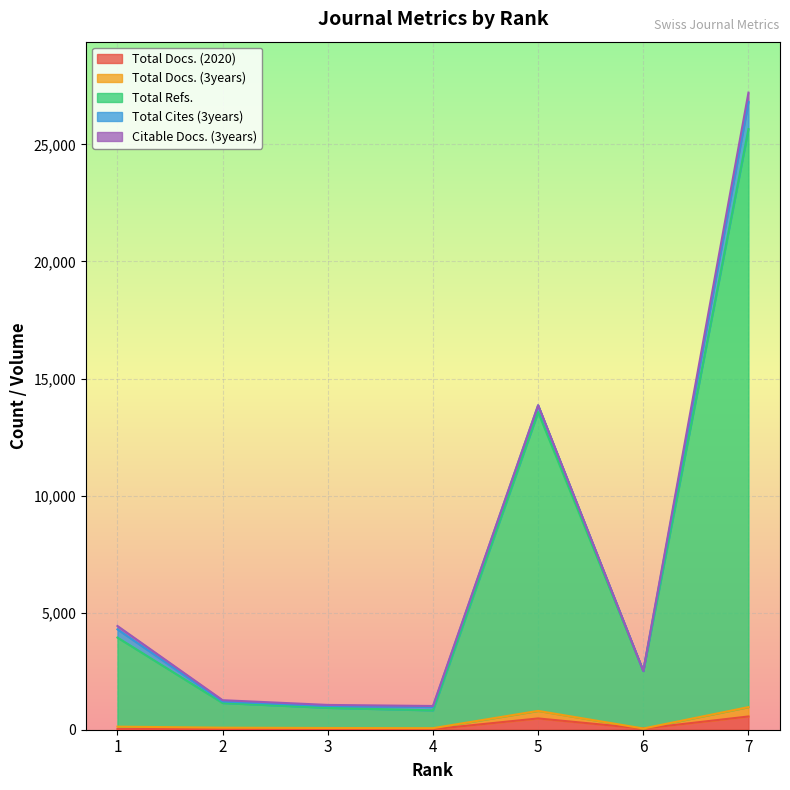

Which category has the lowest value across all series?

3